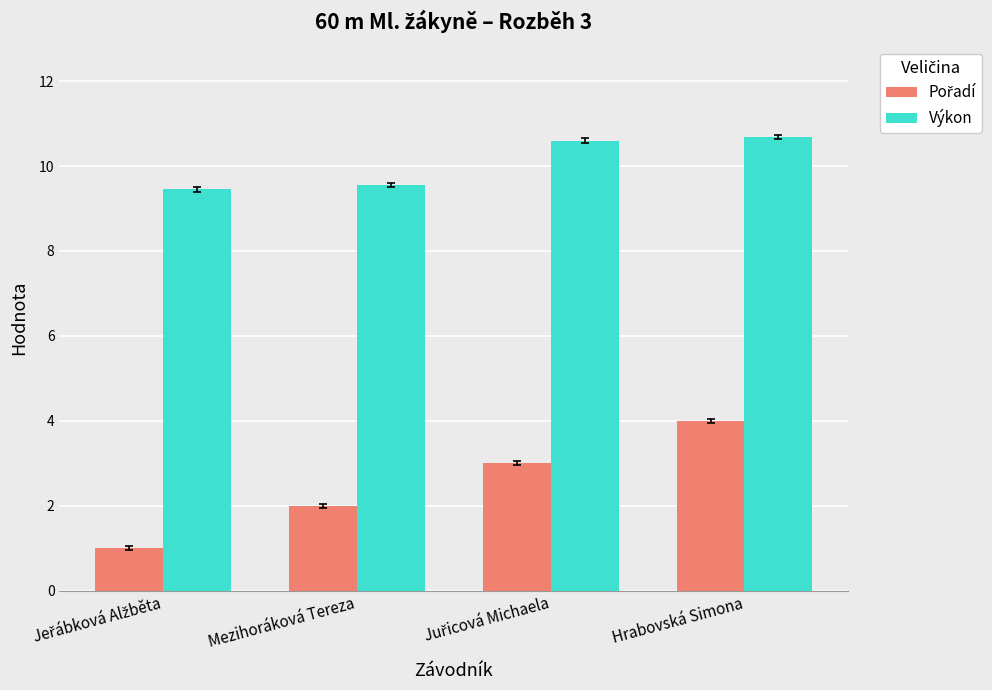

What is the greatest value displayed?

10.7